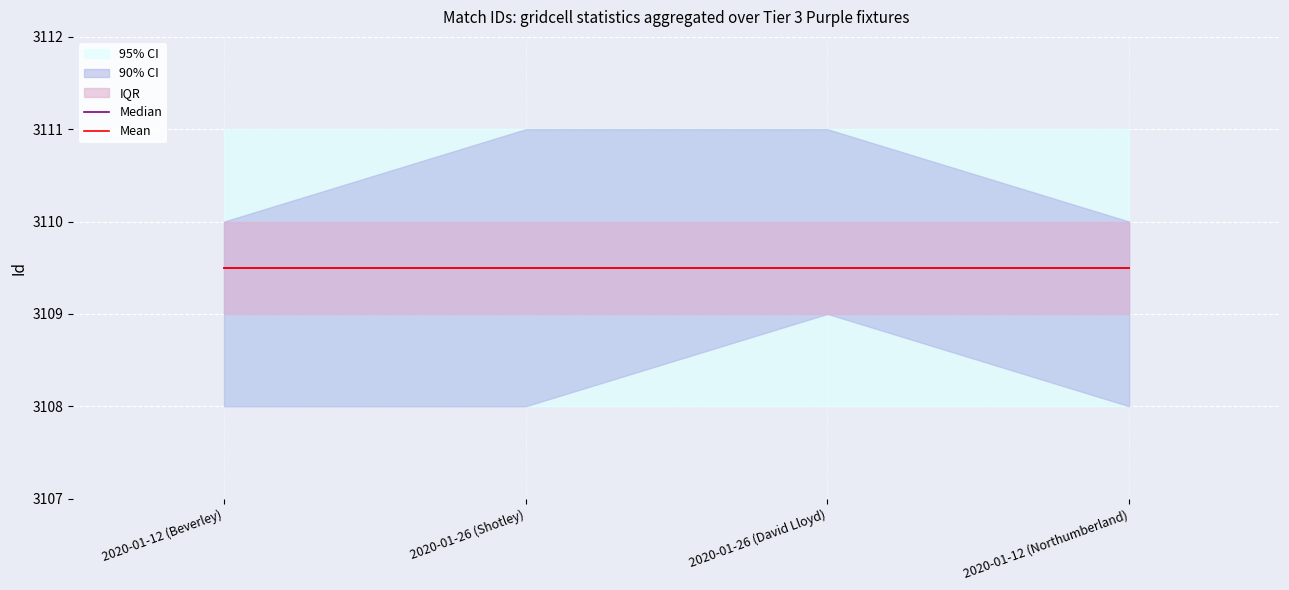

What position from the right is 2020-01-26 (David Lloyd)?

2